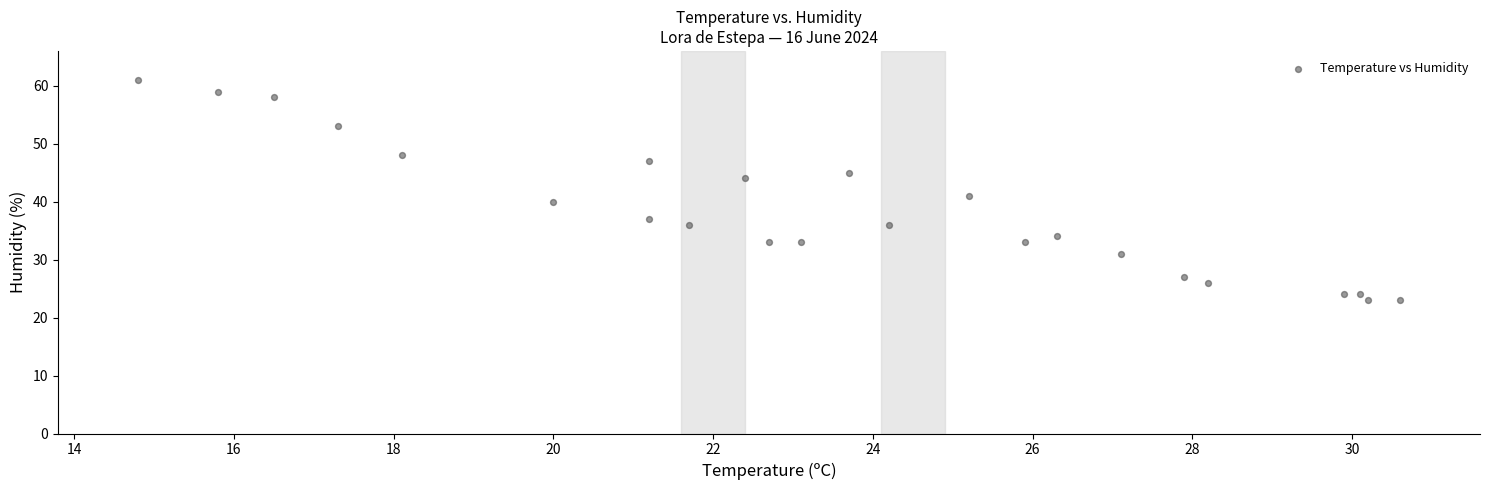

What is the range of Y values (max minus min)?

38